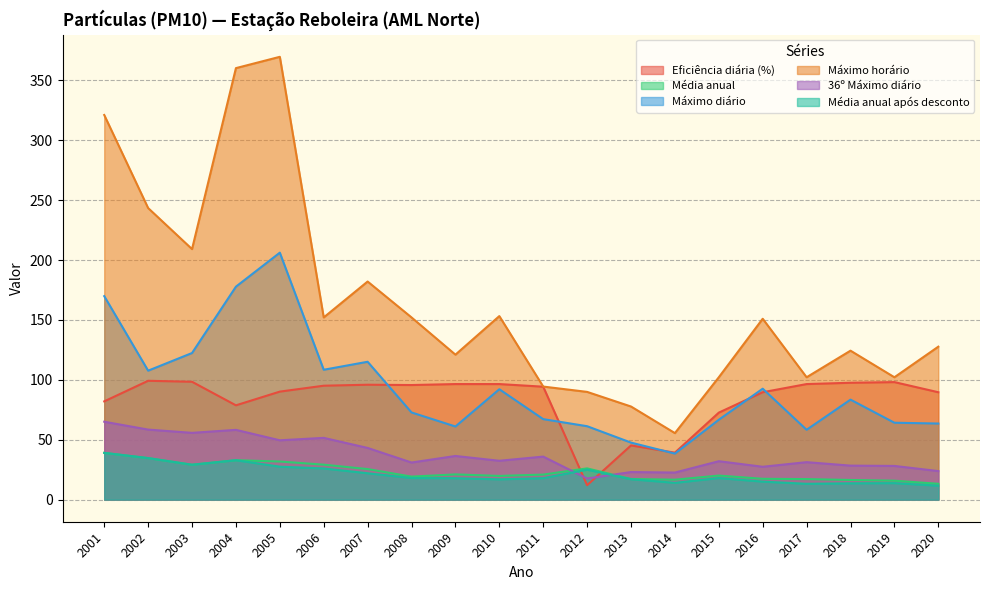

What is the value of the 36º Máximo diário point at the 14th from the left?

22.6